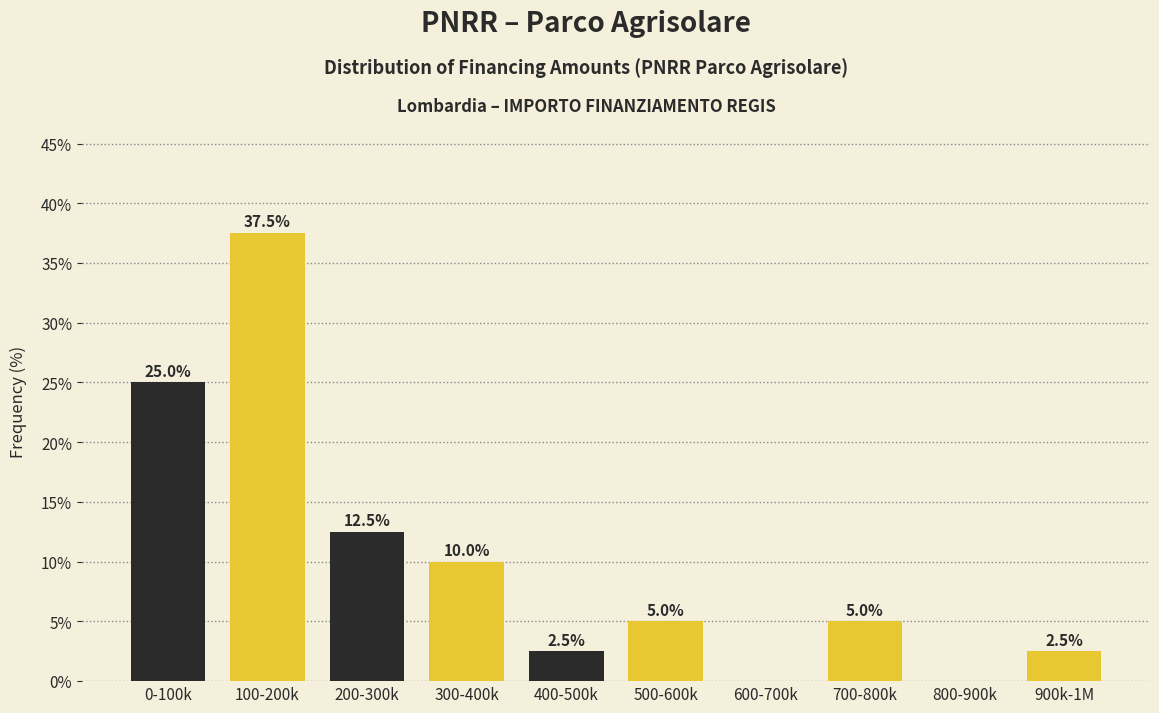

Reading left to right, what are all the values shown in this chart?

0-100k=25.0	100-200k=37.5	200-300k=12.5	300-400k=10.0	400-500k=2.5	500-600k=5.0	600-700k=0.0	700-800k=5.0	800-900k=0.0	900k-1M=2.5